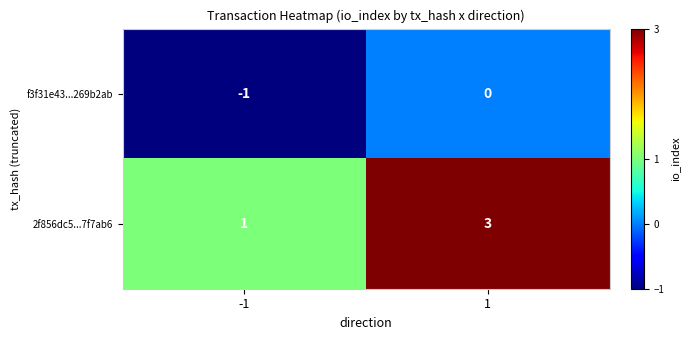

What is the total value across all series at 1?

3